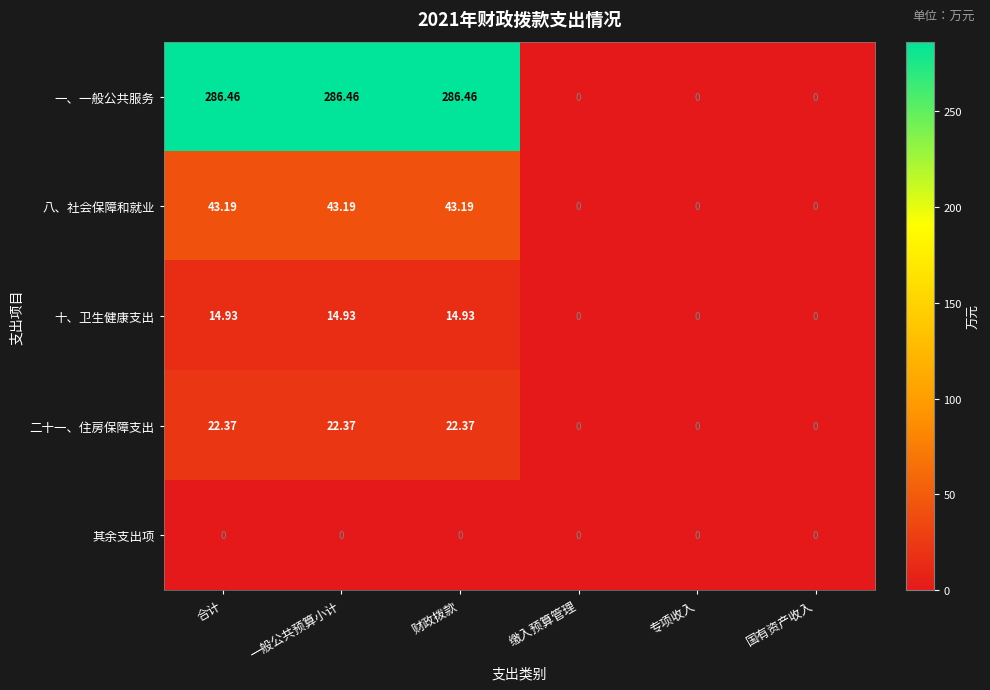

Which series has the largest total across all categories?

一、一般公共服务